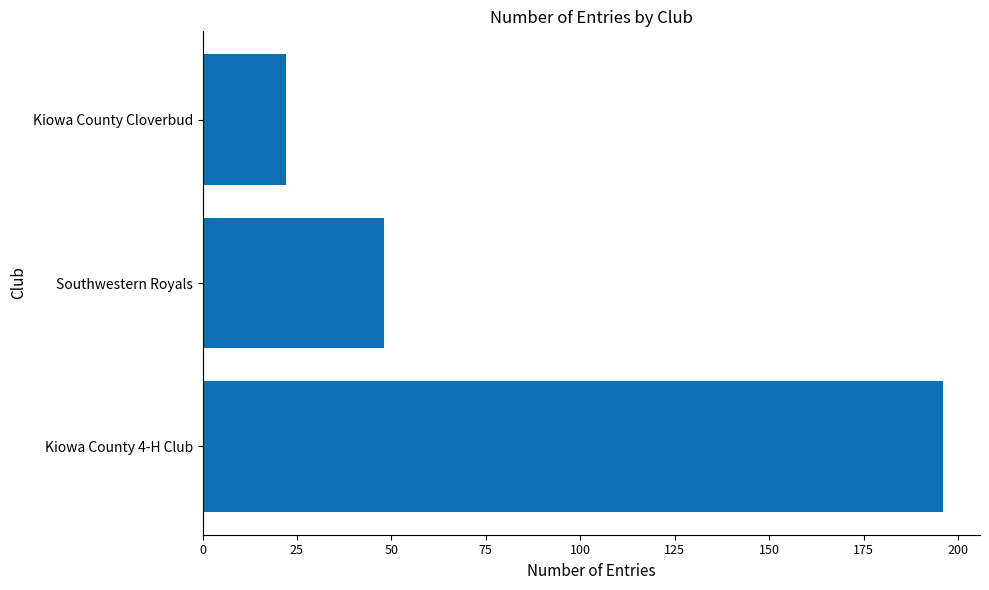

True or false: the data shows 22 at Kiowa County Cloverbud.

True